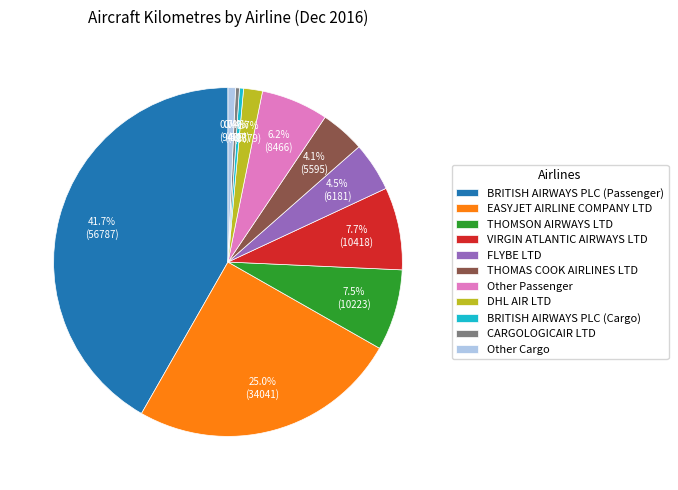

Which category has the biggest portion of the pie?

BRITISH AIRWAYS PLC (Passenger)